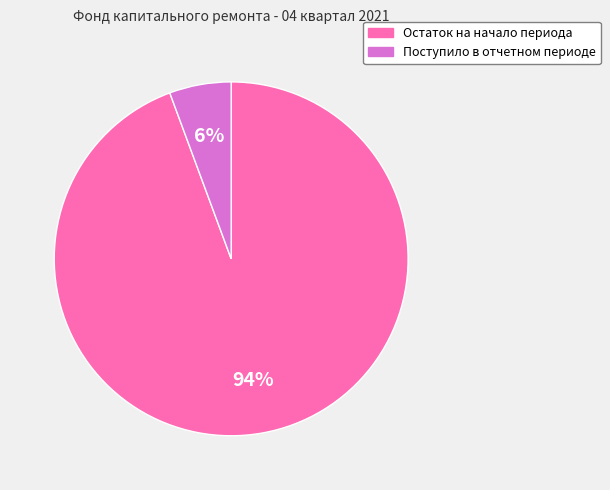

To the nearest percent, what percentage of the pie is Остаток на начало периода?

94%